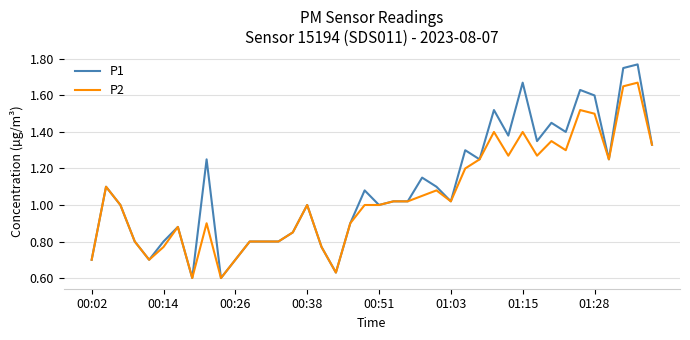

Rank the series by their maximum value, from highest to lowest.

P1, P2